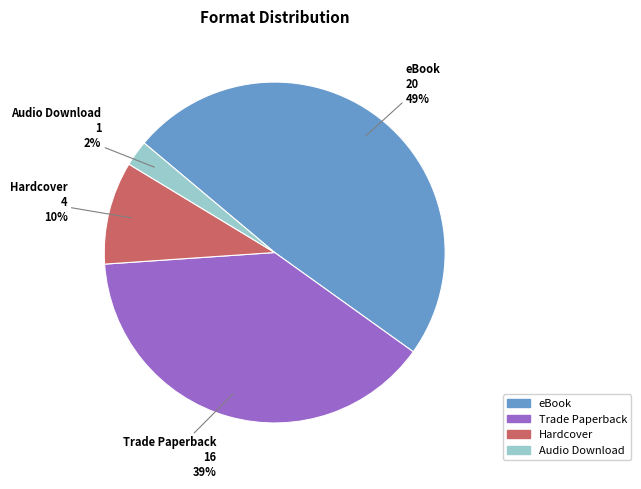

Is the sum of Audio Download and Trade Paperback greater than half?

No